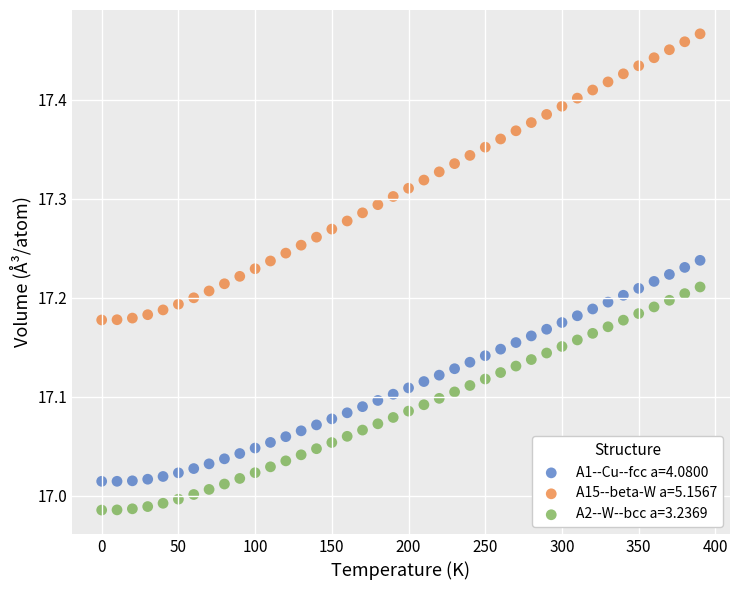

Across all data points, what is the range of X values (max minus min)?

390.0